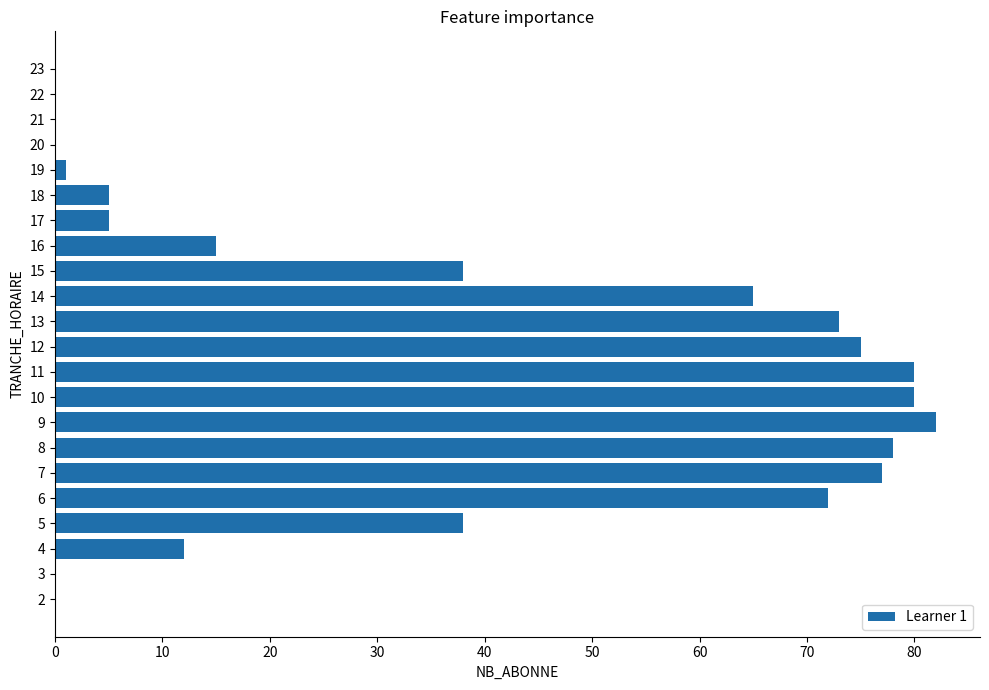

Does the chart contain stacked bars?

No